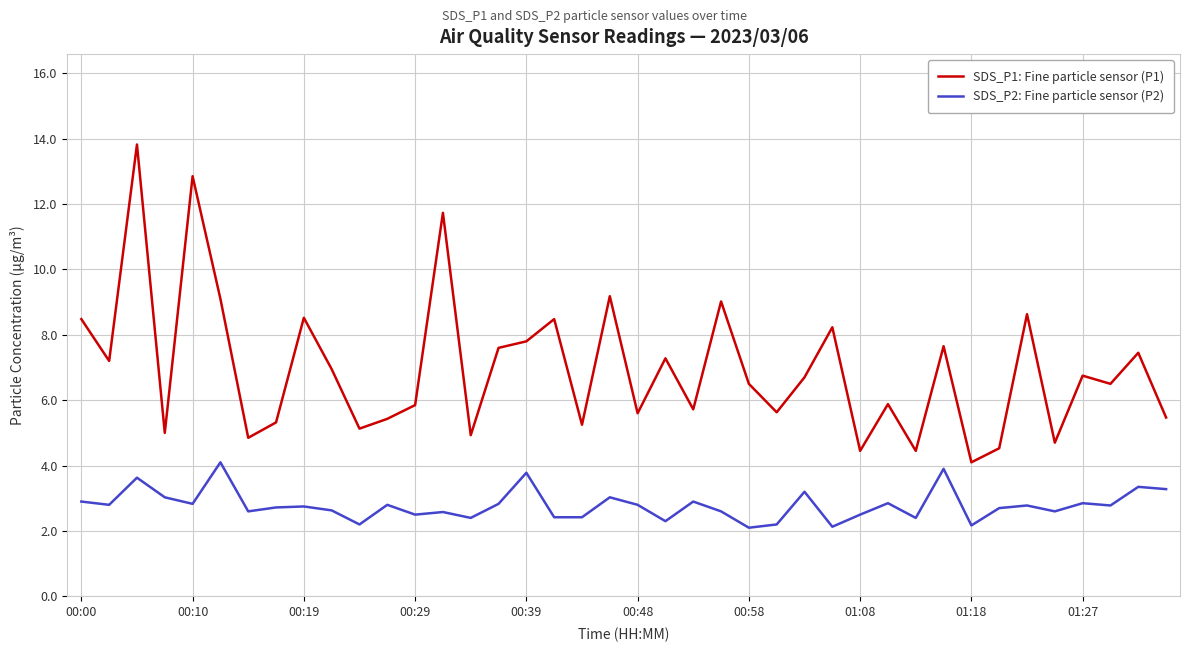

Which series has the largest range (max minus min)?

SDS_P1: Fine particle sensor (P1)